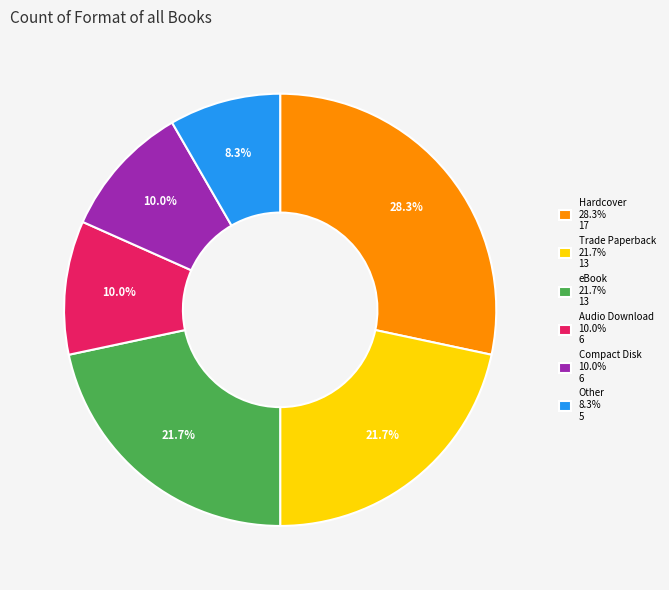

To the nearest percent, what percentage of the pie is Trade Paperback?

22%